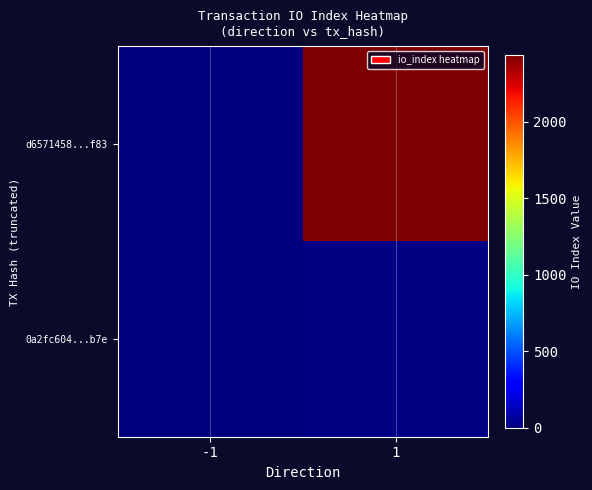

List the series in order of their overall mean, highest first.

d6571458...f83, 0a2fc604...b7e